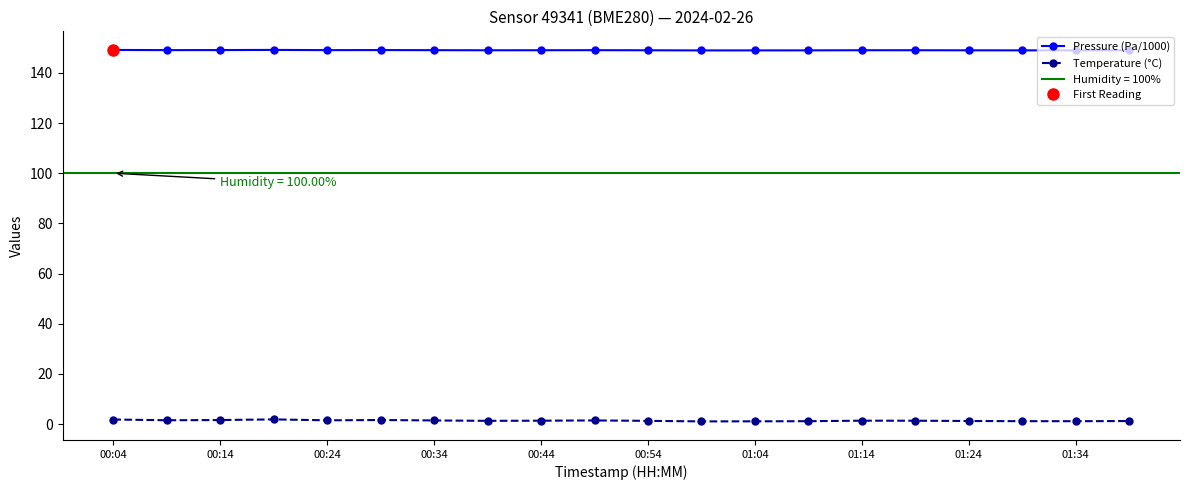

Is it true that Pressure (Pa/1000) equals 257.9 at 01:34?

False